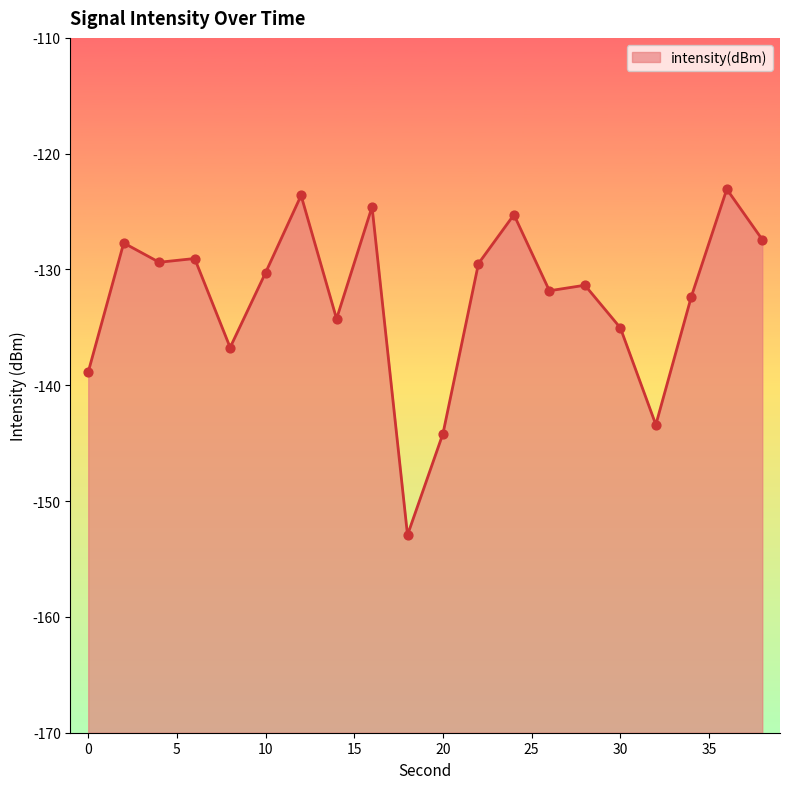

Between 8 and 0, which is larger?

8